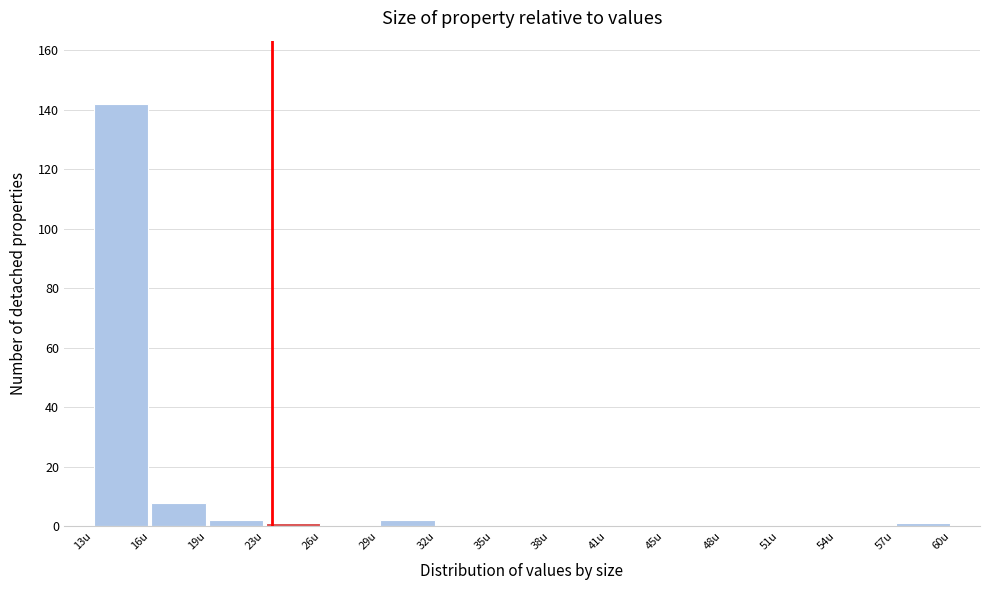

Which range on the x-axis has the tallest bar?

13.0 to 16.5